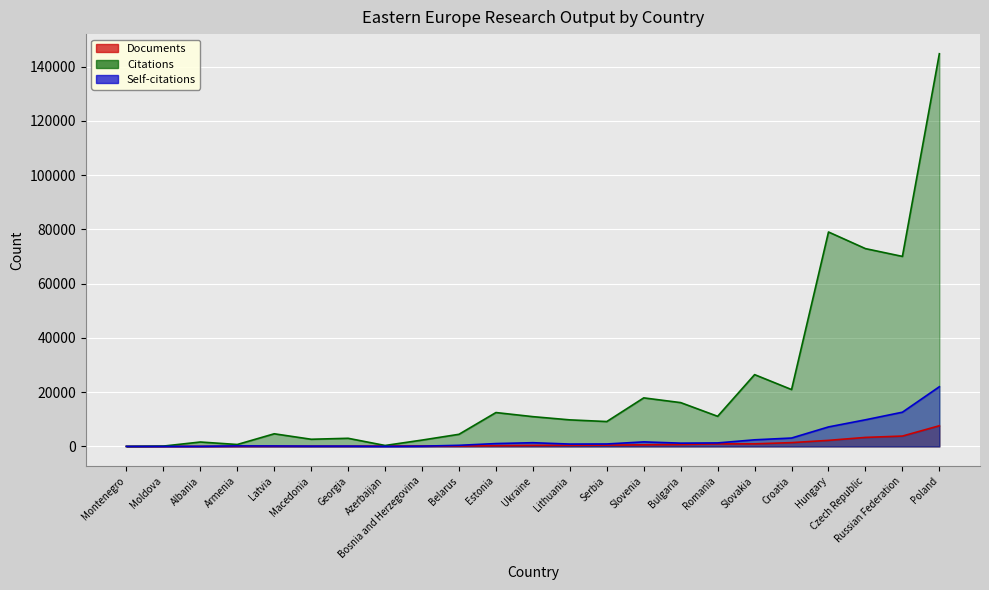

At Latvia, list the series in order from largest to smallest.

Citations, Self-citations, Documents